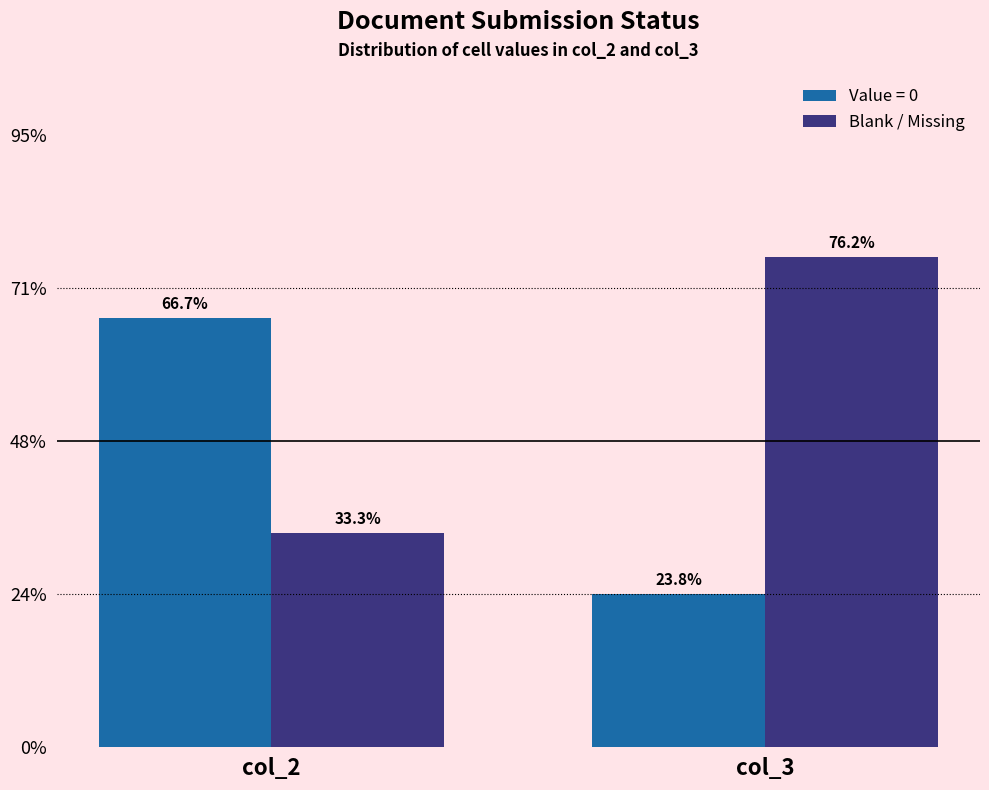

Are the bars horizontal?

No